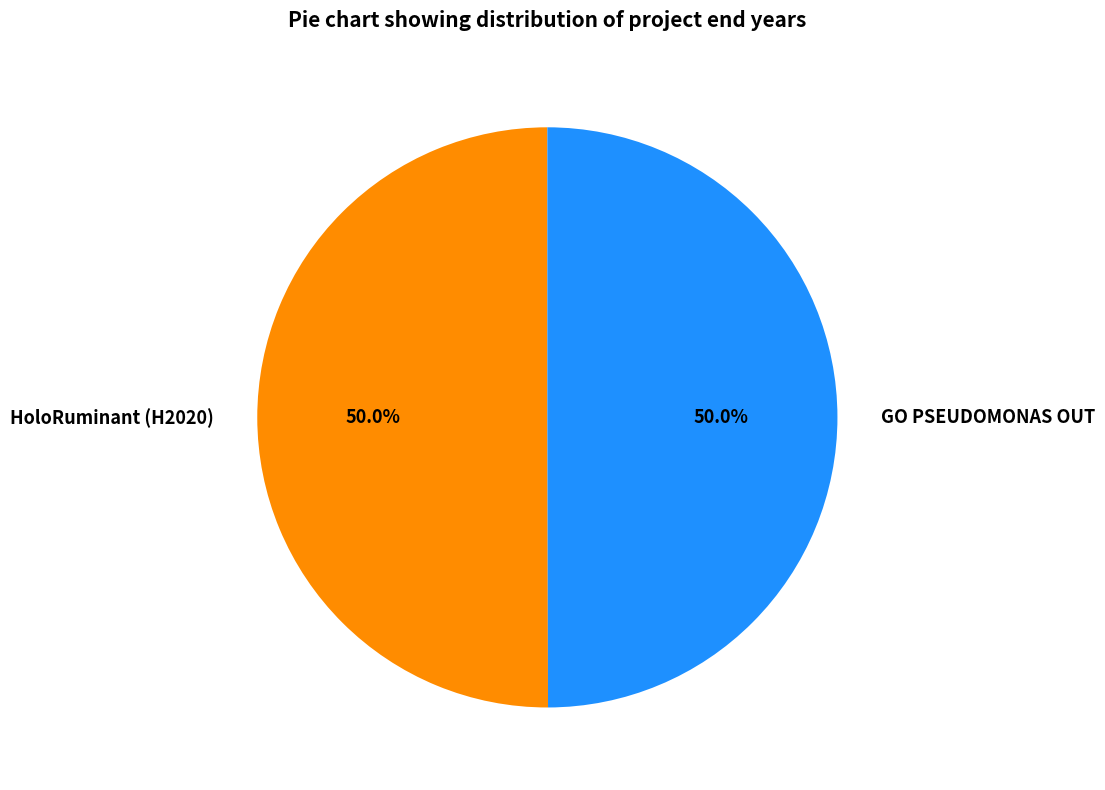

True or false: GO PSEUDOMONAS OUT accounts for 50% of the total.

True